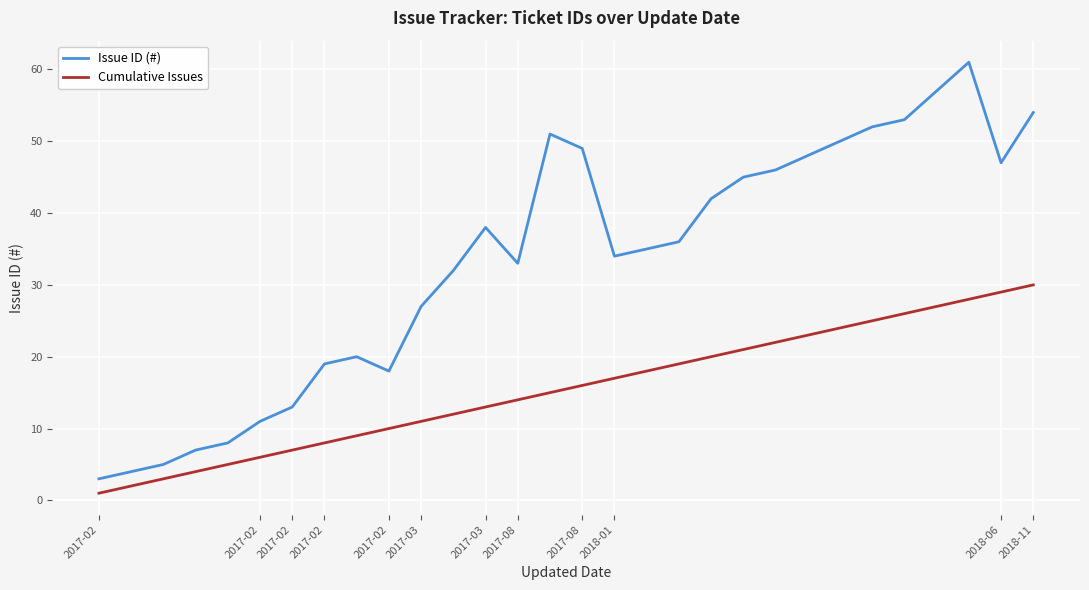

What is the highest value of the Issue ID (#) series?

61